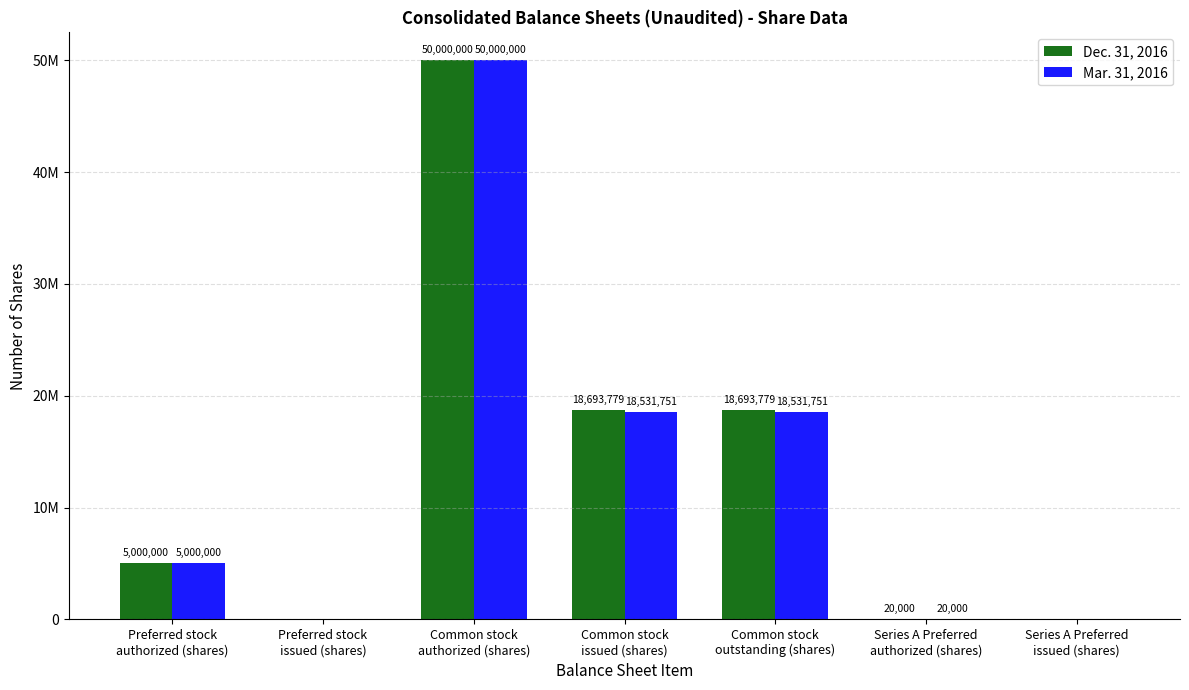

Between Common stock
issued (shares) and Preferred stock
issued (shares), which is larger?

Common stock
issued (shares)